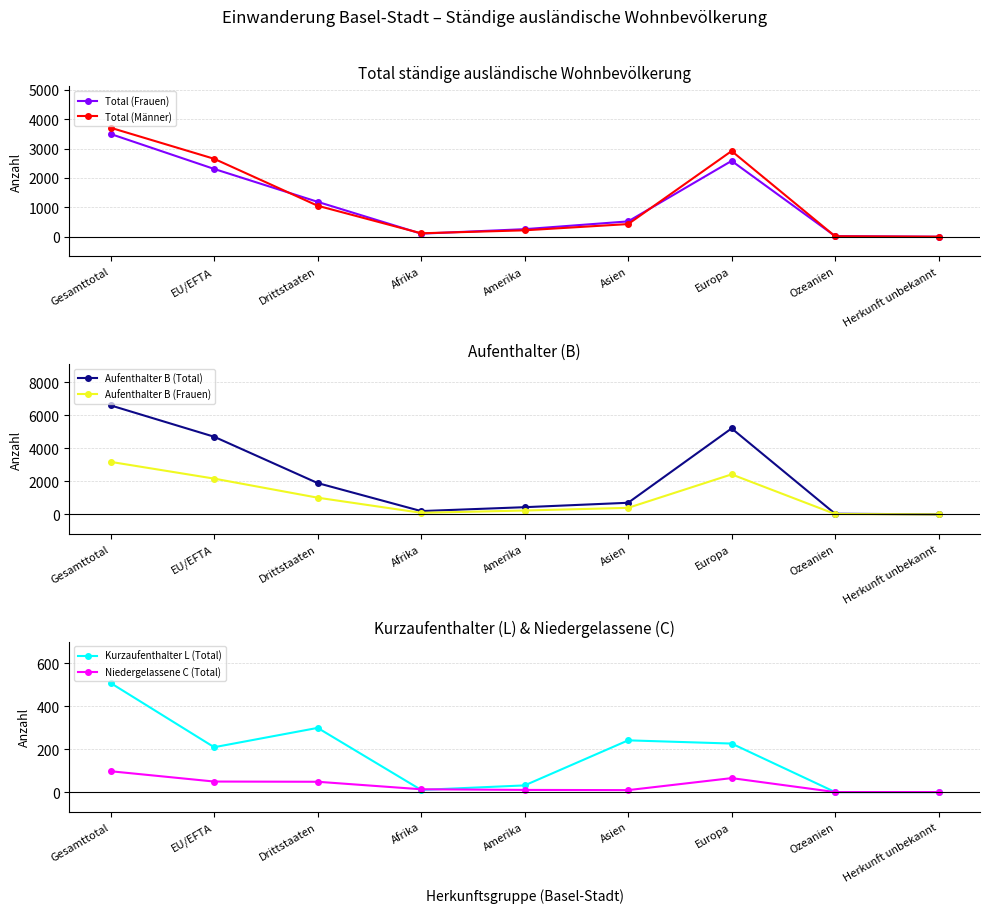

Where is the first local maximum for Total (Frauen)?

Europa